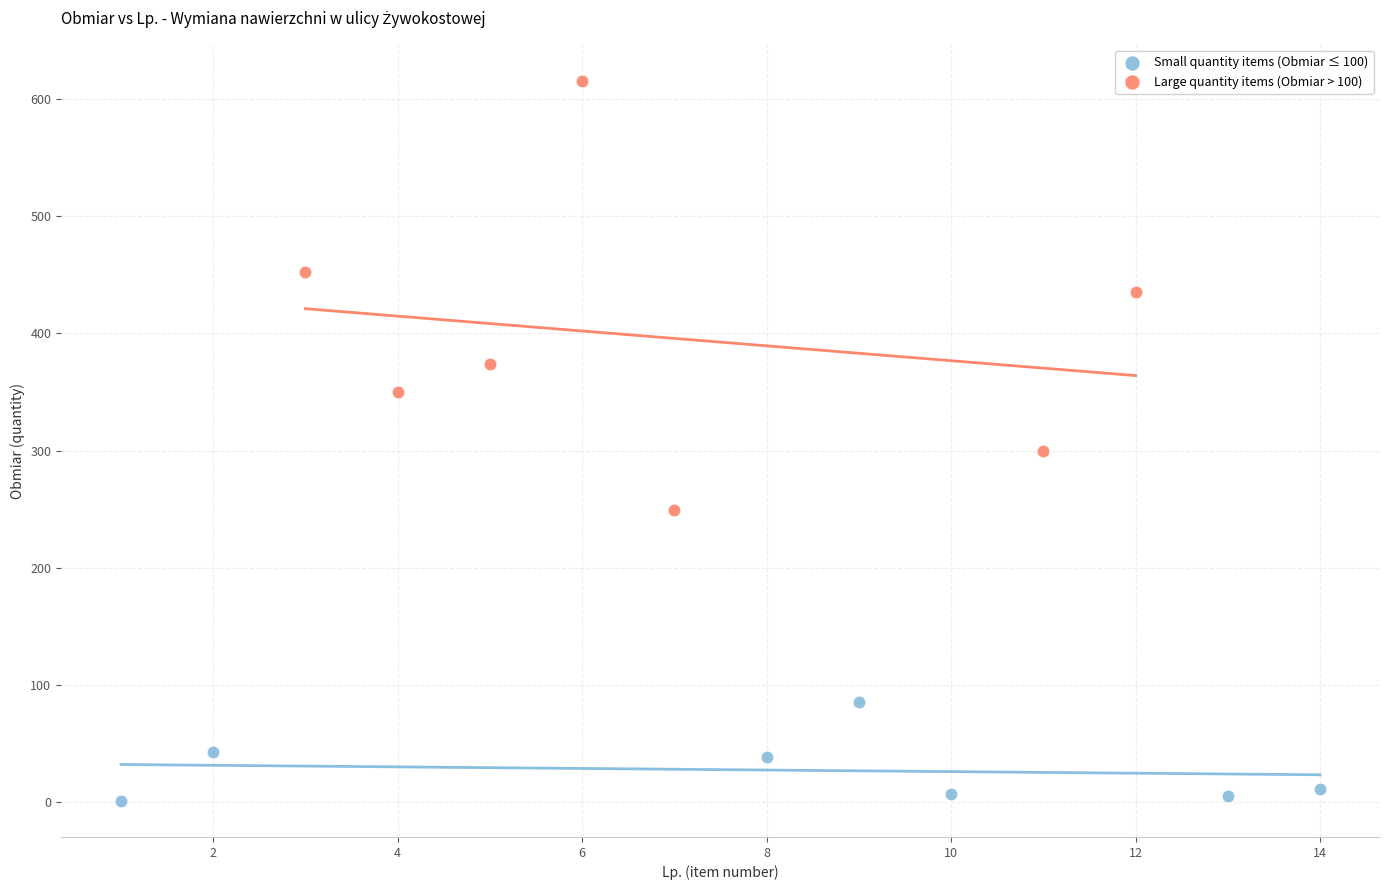

Which series reaches the maximum Y coordinate?

Large quantity items (Obmiar > 100)